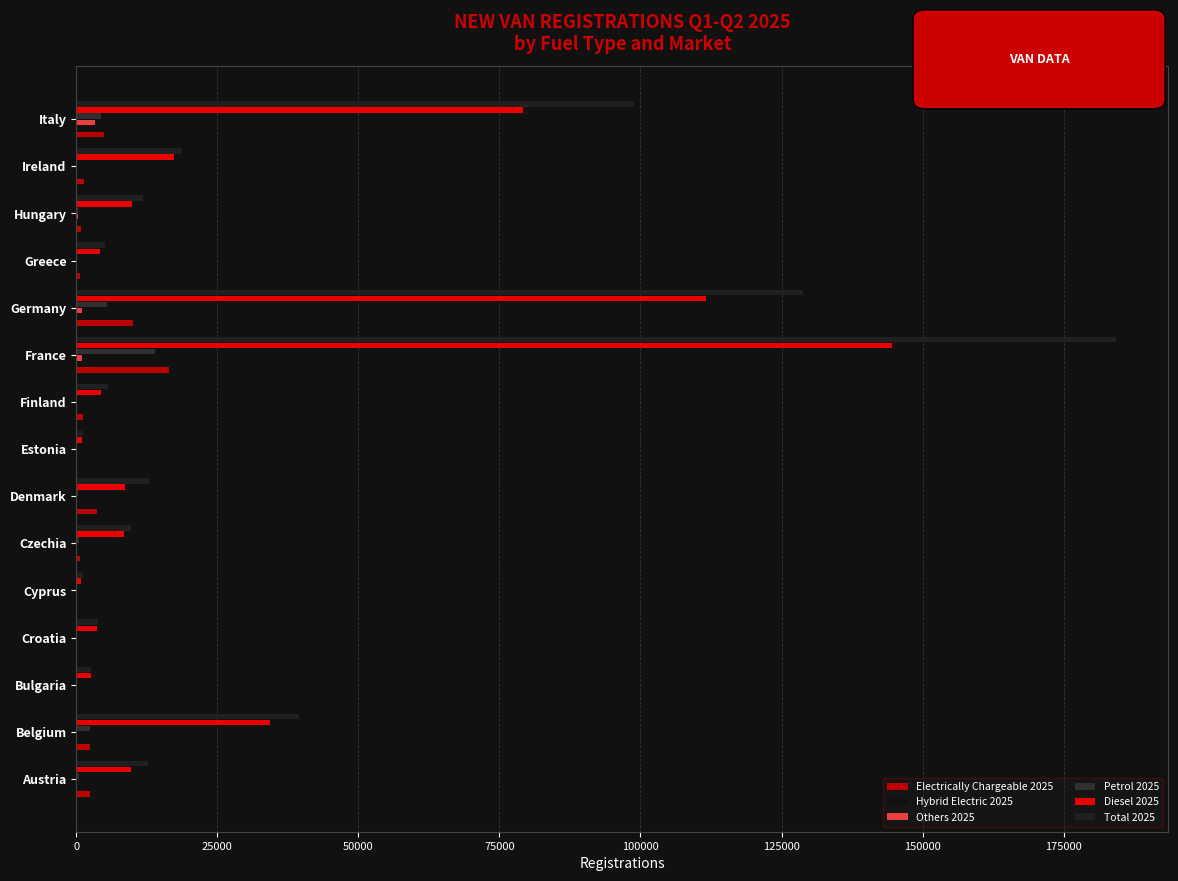

What is the greatest value displayed?

184352